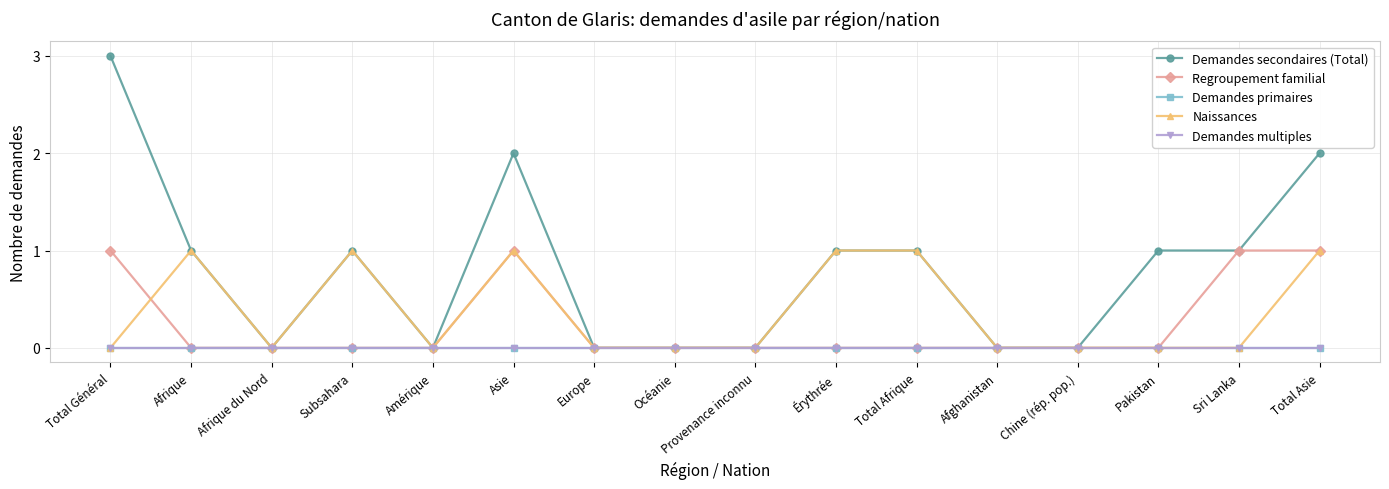

Does the chart display data point markers on the line(s)?

Yes